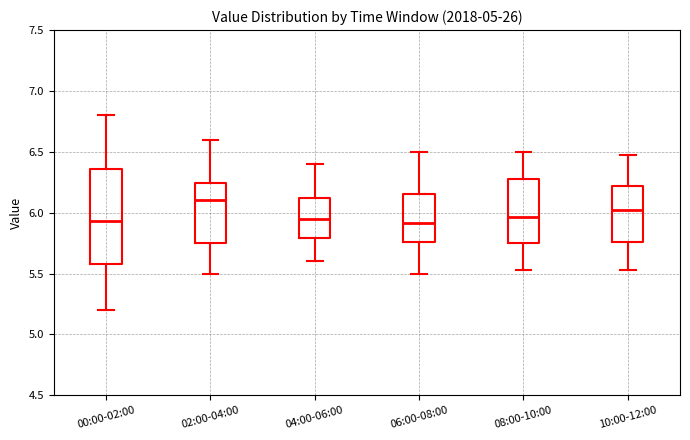

Reading left to right, read every box against the y-axis: the position of its median line, the range the box covers, and the ends of its whiskers. The values are not printed on the chart, so give them approximately, as read against the axis.

00:00-02:00: median 5.95, box 5.60 to 6.35, whiskers 5.20 to 6.80
02:00-04:00: median 6.10, box 5.75 to 6.25, whiskers 5.50 to 6.60
04:00-06:00: median 5.95, box 5.80 to 6.10, whiskers 5.60 to 6.40
06:00-08:00: median 5.90, box 5.75 to 6.15, whiskers 5.50 to 6.50
08:00-10:00: median 5.95, box 5.75 to 6.30, whiskers 5.55 to 6.50
10:00-12:00: median 6.00, box 5.75 to 6.20, whiskers 5.55 to 6.45